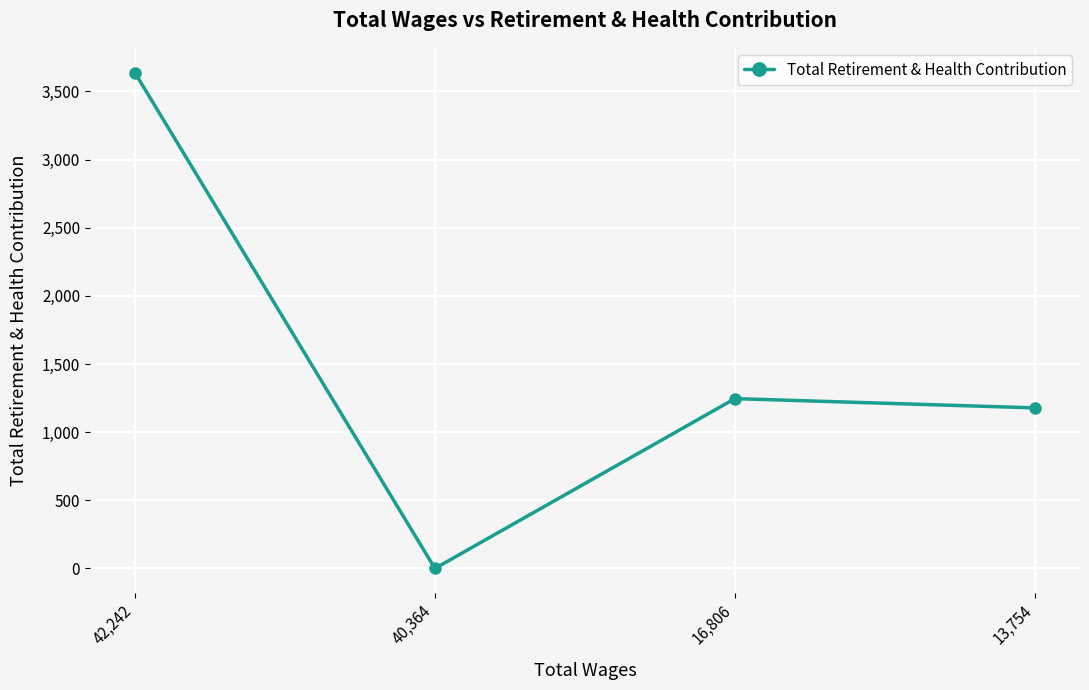

What is the change in value from 42,242 to 40,364?

-3638